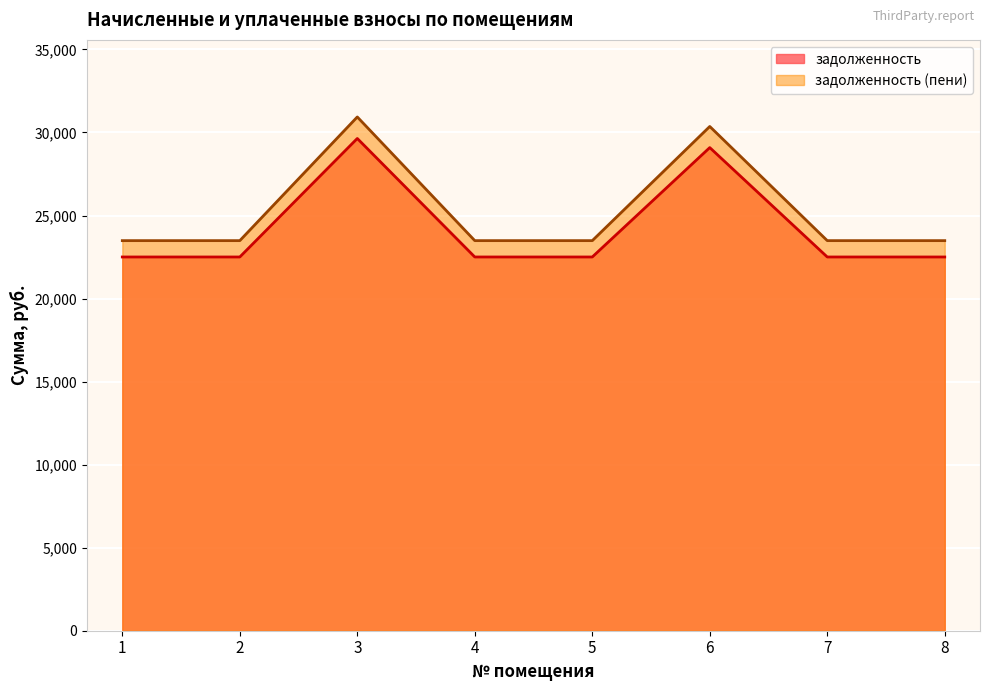

What is the maximum value for задолженность (пени)?

30935.5